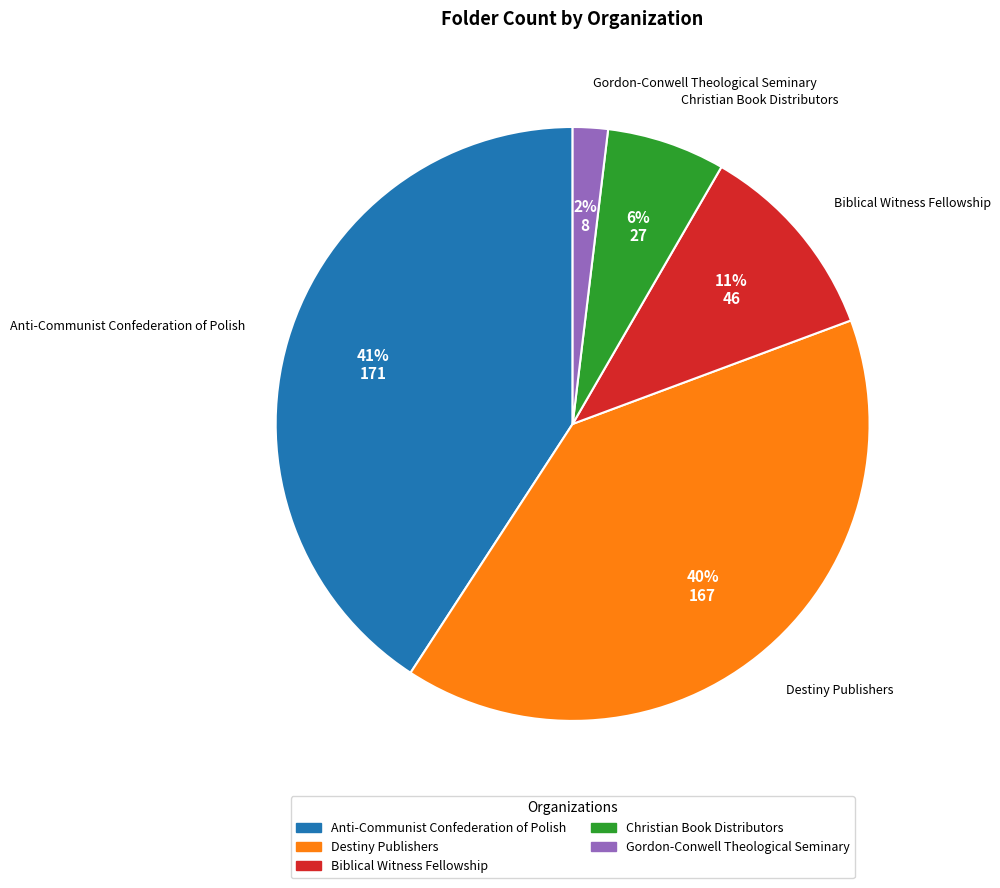

To the nearest percent, what is the combined percentage of Biblical Witness Fellowship and Destiny Publishers?

51%